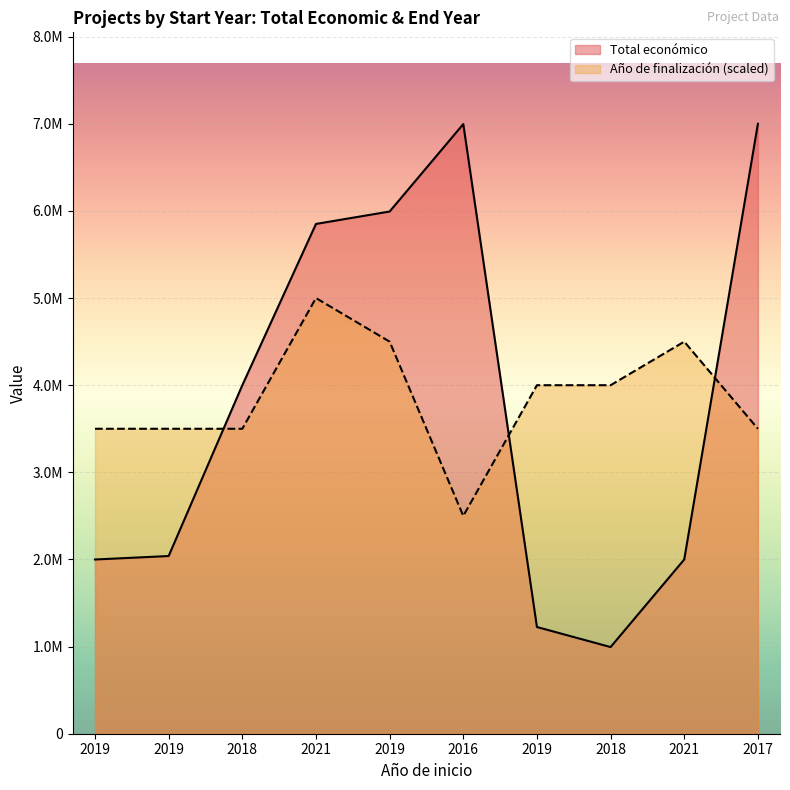

Rank the series at 2019 from highest to lowest value.

Año de finalización, Total económico